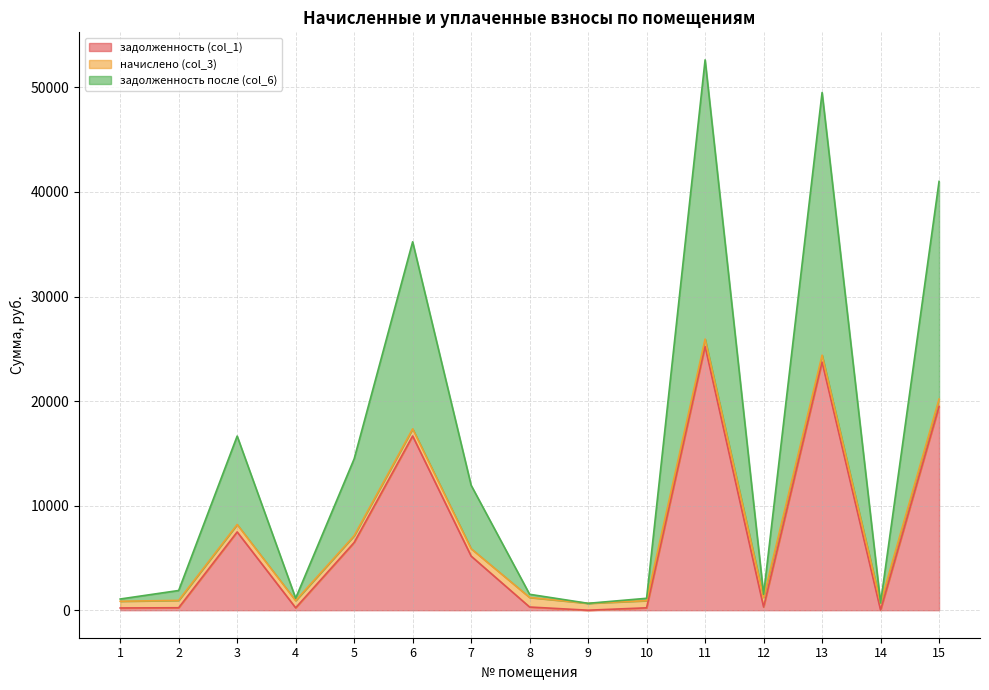

Which series has the widest spread of values?

задолженность после (col_6)